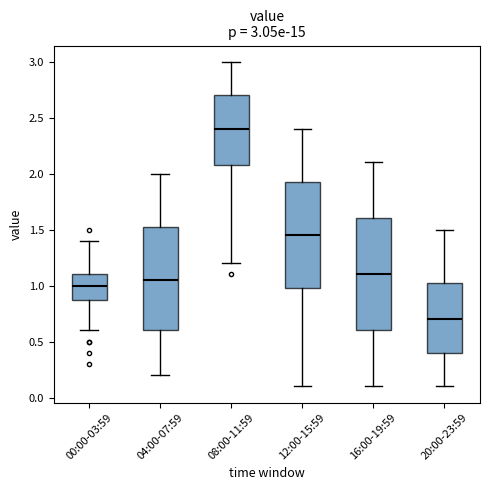

Which box is the tallest, from its lower edge to its upper edge?

16:00-19:59